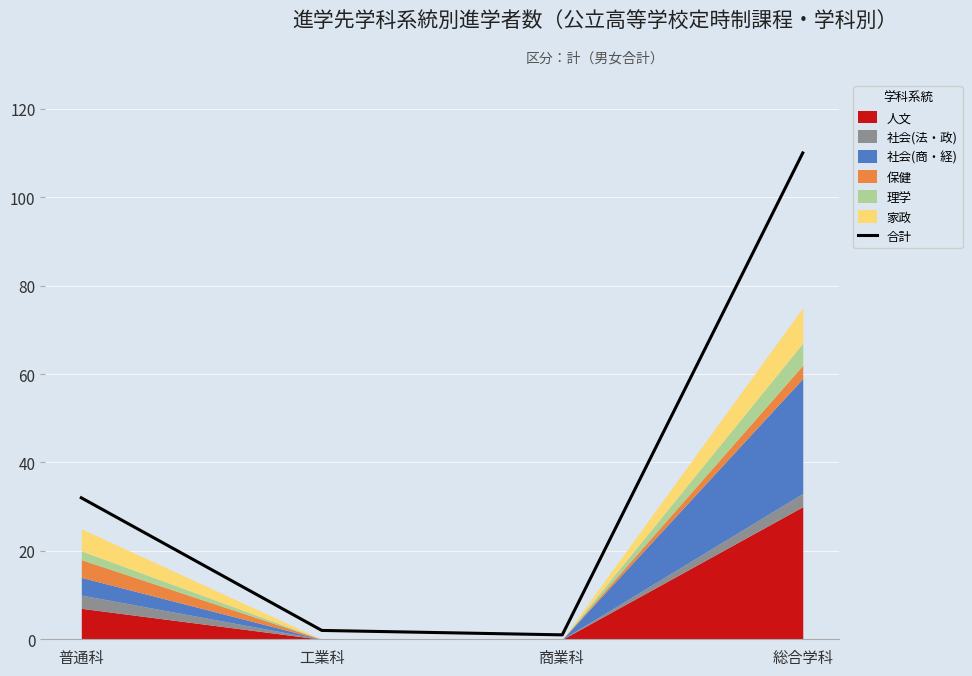

Is it true that the value at 普通科 is 32?

True